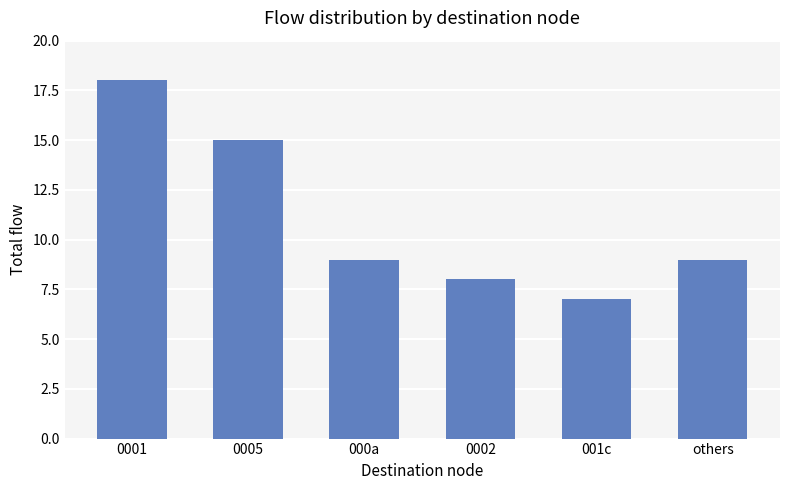

What value does the data have at 000a?

9